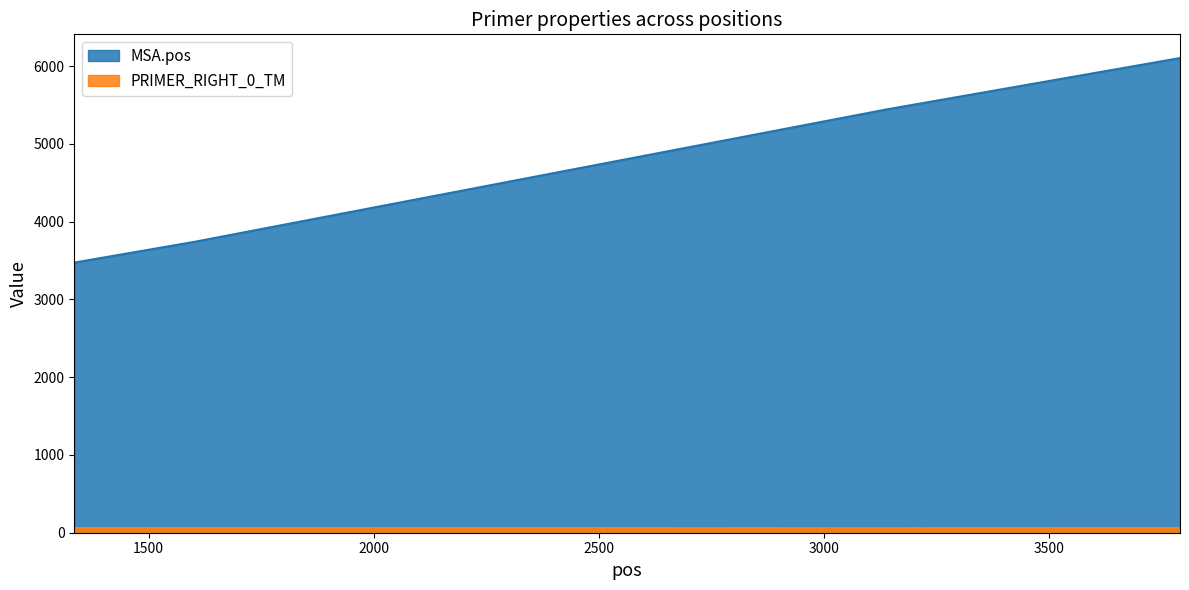

Between 3139 and 3790, which series saw the biggest shift?

MSA.pos